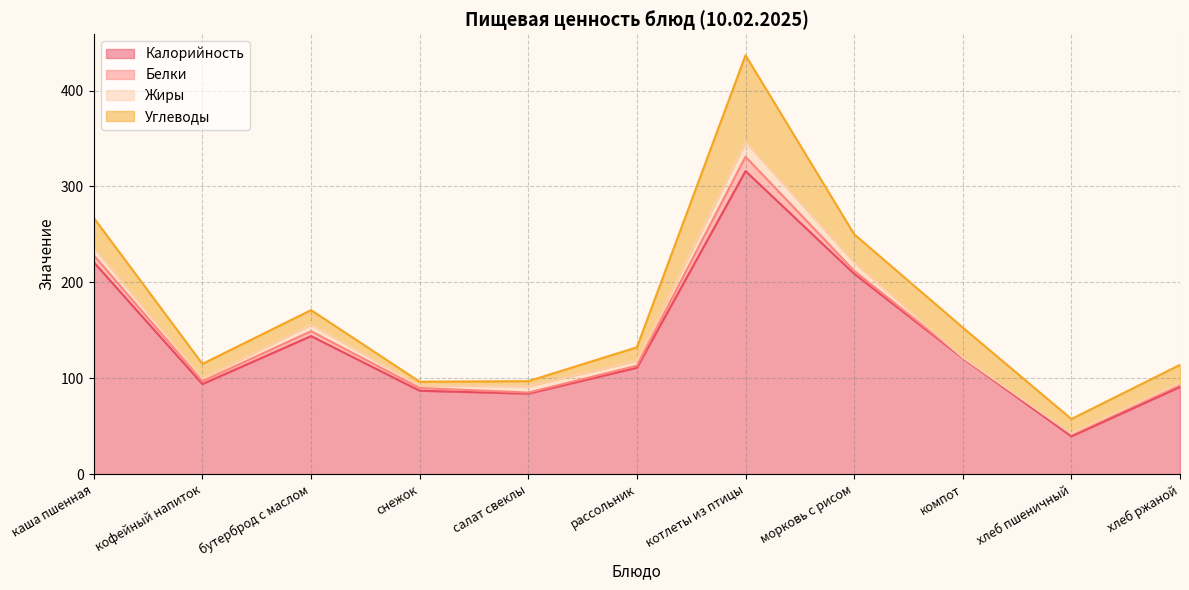

How many times do Жиры and Углеводы cross each other?

2